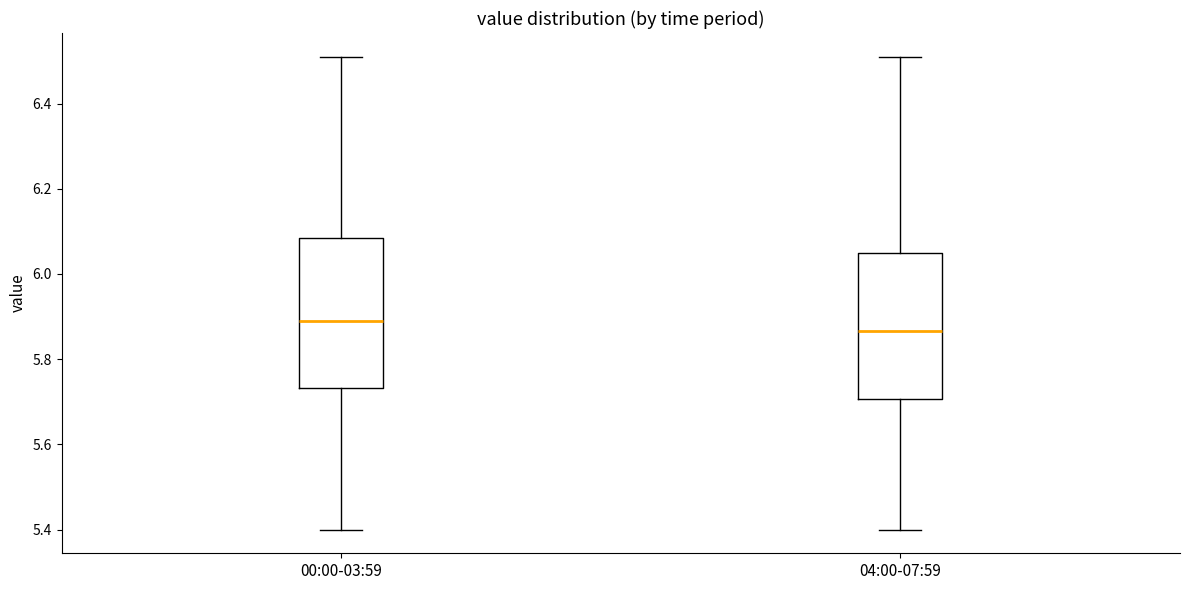

Reading left to right, read every box against the y-axis: the position of its median line, the range the box covers, and the ends of its whiskers. The values are not printed on the chart, so give them approximately, as read against the axis.

00:00-03:59: median 5.90, box 5.74 to 6.08, whiskers 5.40 to 6.52
04:00-07:59: median 5.86, box 5.70 to 6.06, whiskers 5.40 to 6.52